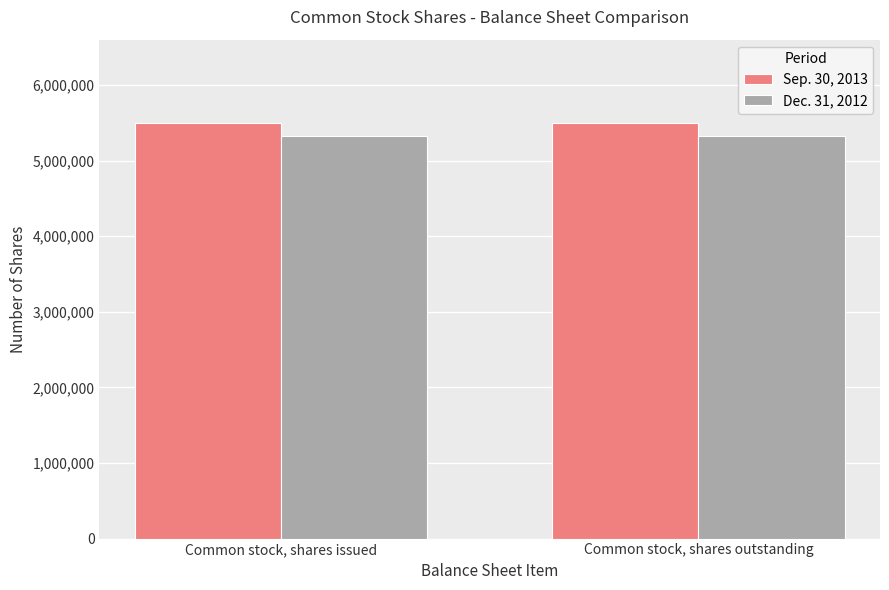

What is the difference between the highest and lowest values at Common stock, shares issued?

172646